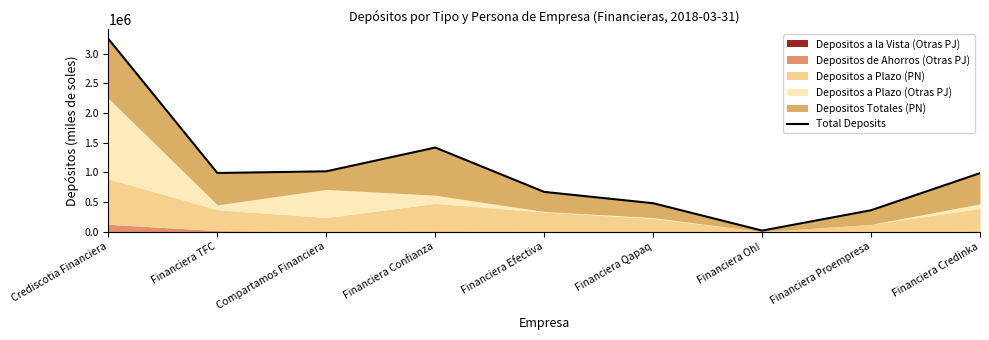

Reading left to right, list all the values displayed in this chart.

3246469.9	987687.8	1015973.7	1416173.2	669351.3	478371.1	17433.7	360201.1	984964.9